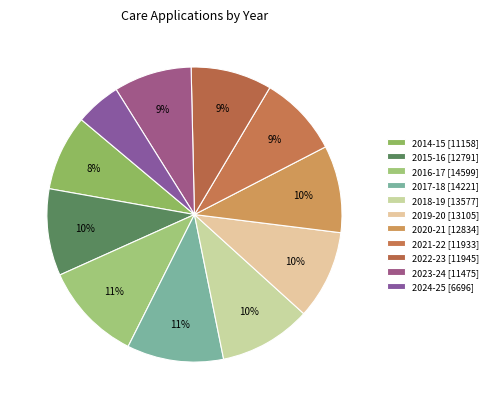

Count the number of slices in the pie.

11